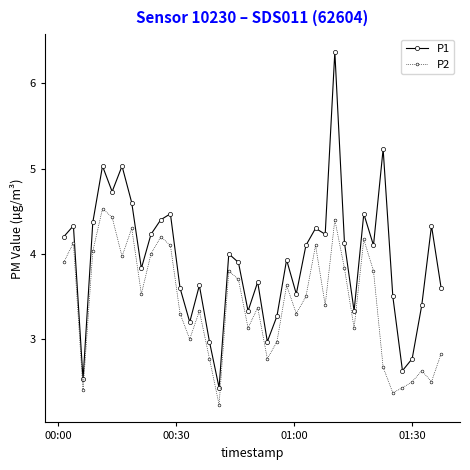

What are all the series names shown in the legend?

P1, P2